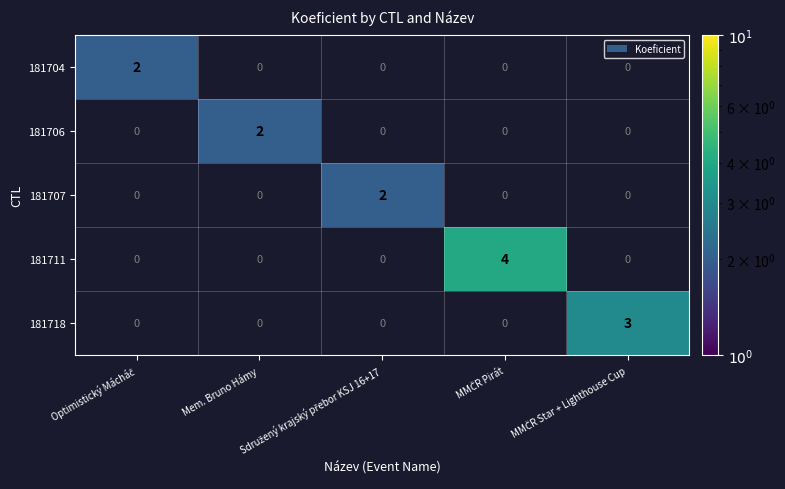

What is the difference between the maximum and minimum values in the 181718 series?

3